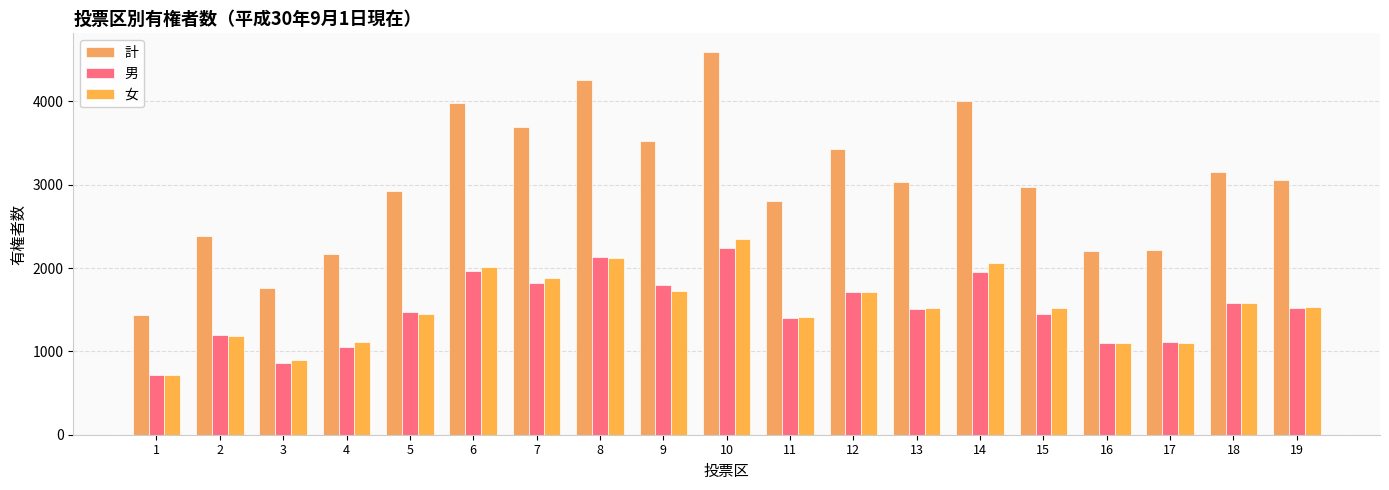

What is the lowest value of the 計 series?

1437